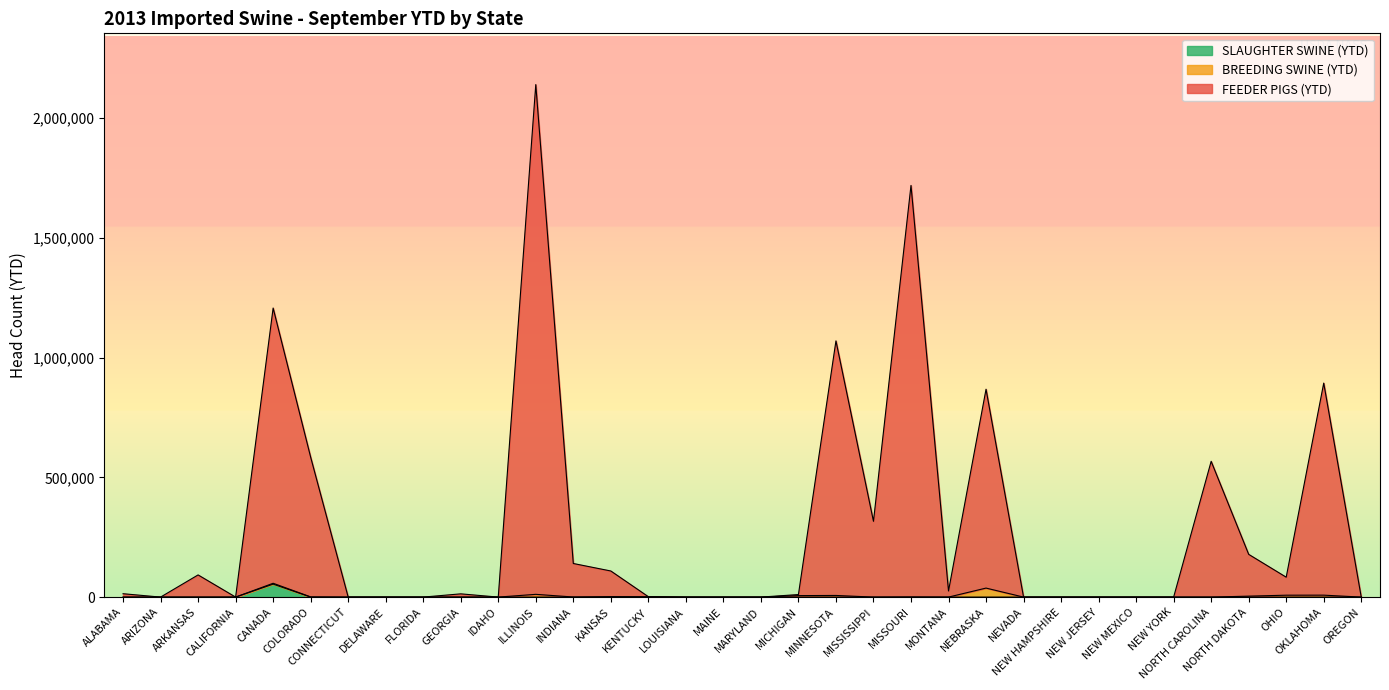

True or false: FEEDER PIGS (YTD) and SLAUGHTER SWINE (YTD) intersect in this chart.

False